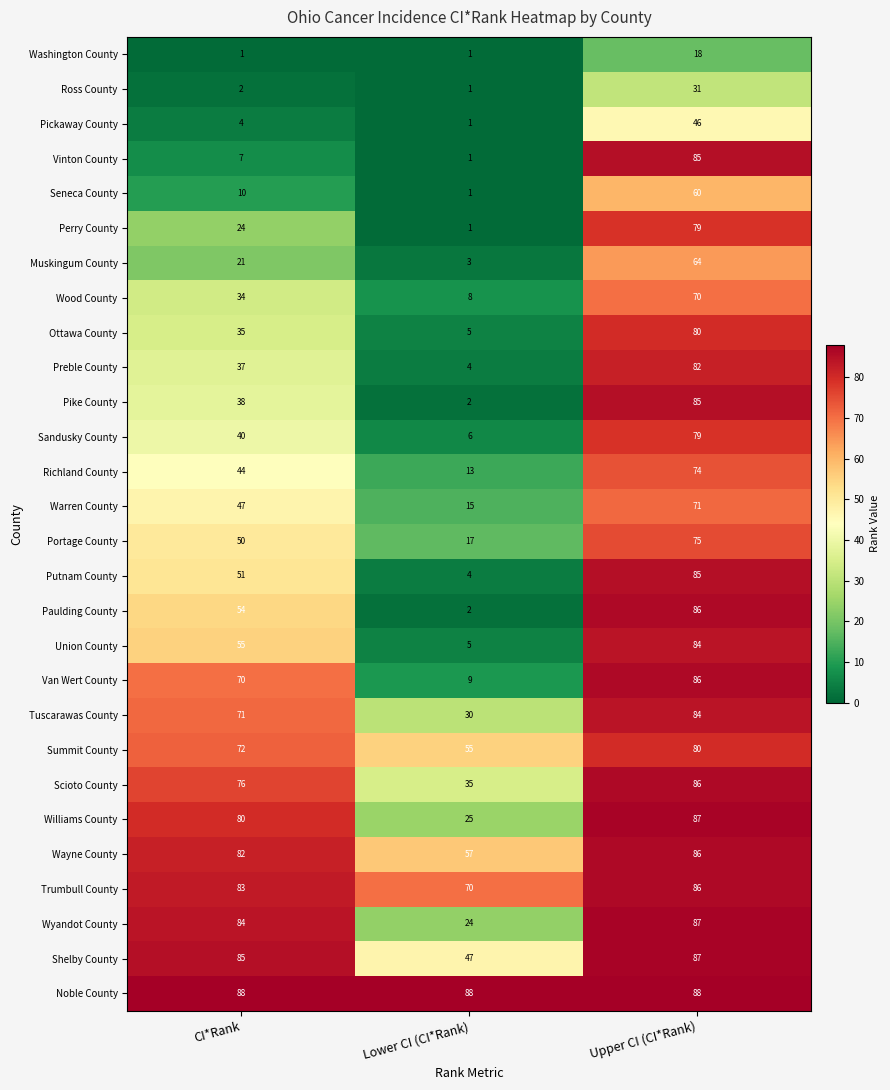

What is the greatest value displayed?

88